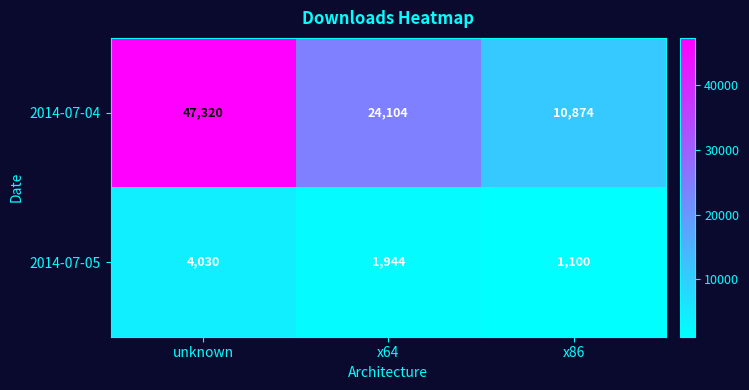

Read the 2014-07-04 value at unknown, to the nearest 50.

47300